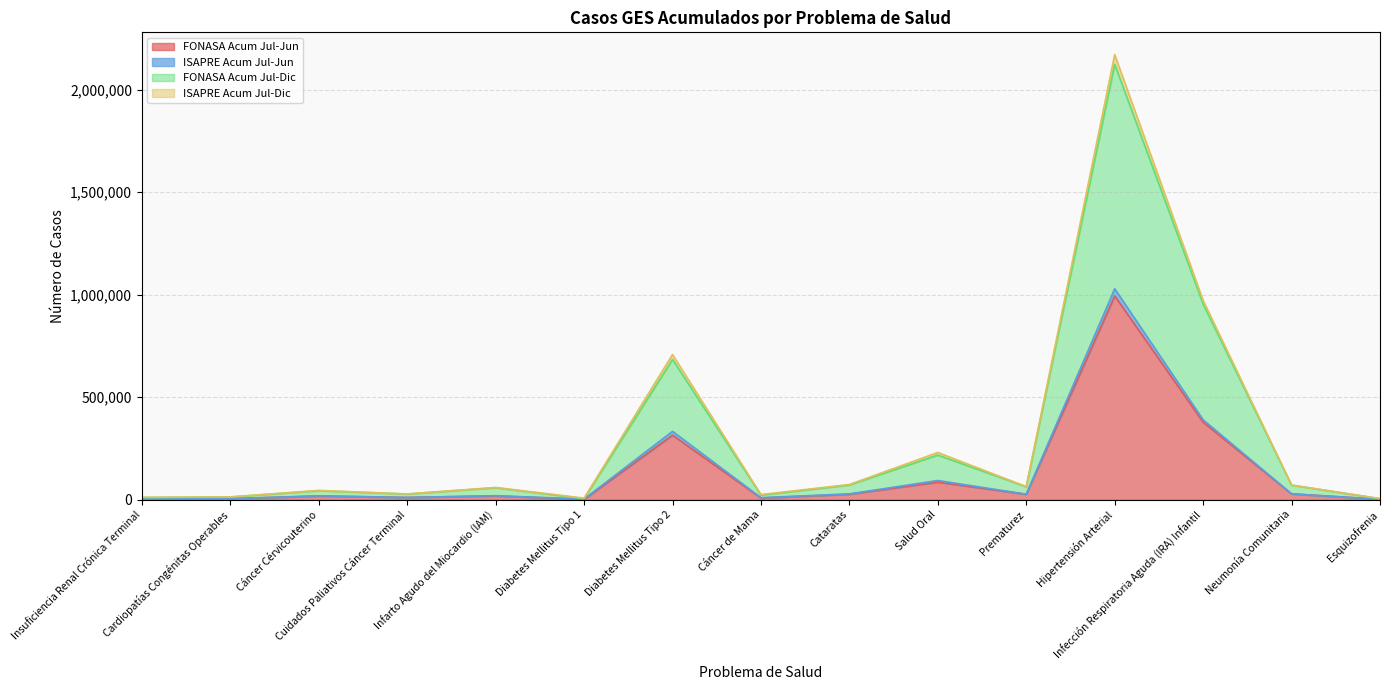

Is it true that FONASA Acum Jul-Jun equals 8494 at Cáncer de Mama?

True